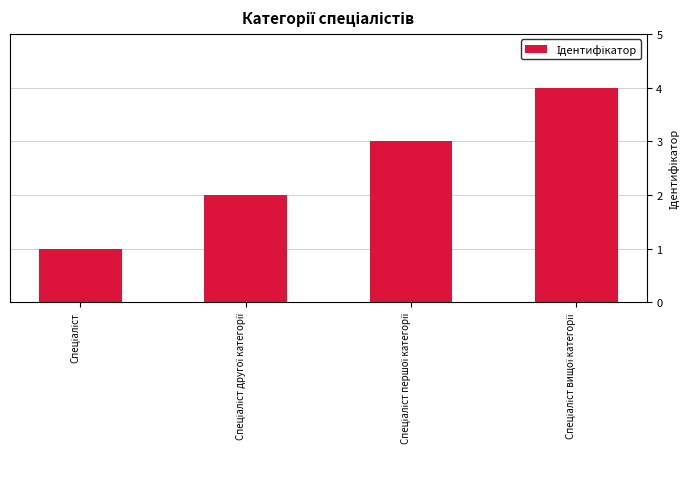

What is the maximum value shown in the chart?

4